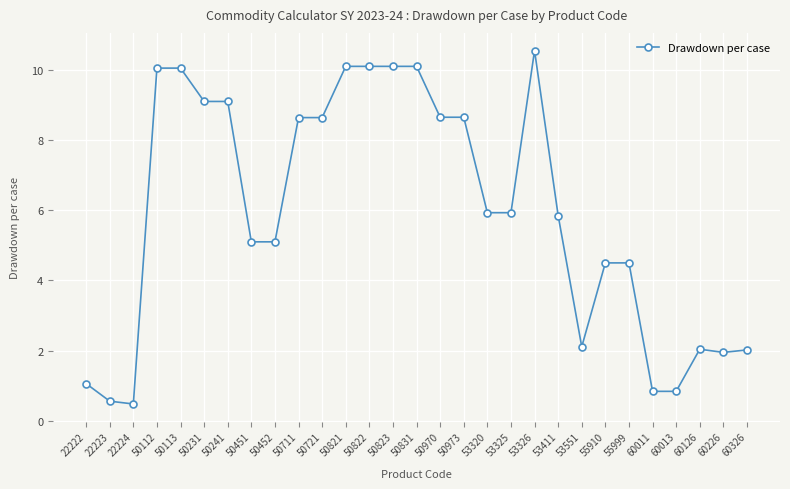

What value does the data have at 60011?

0.8